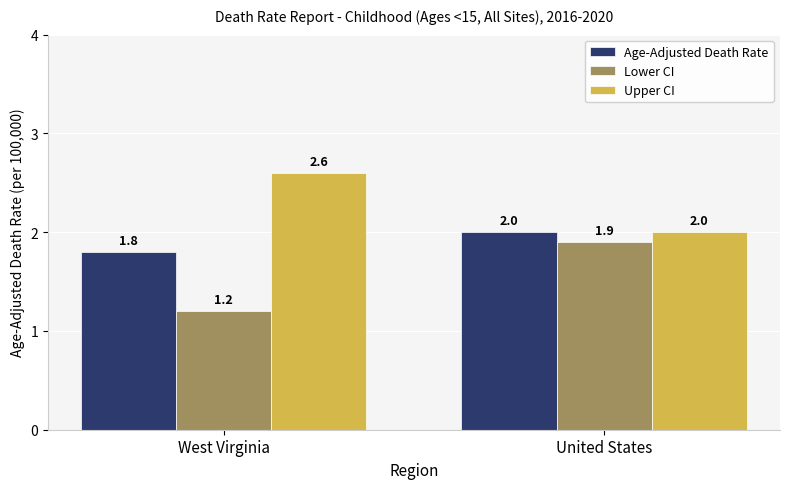

What is the average value of the Upper CI series?

2.3